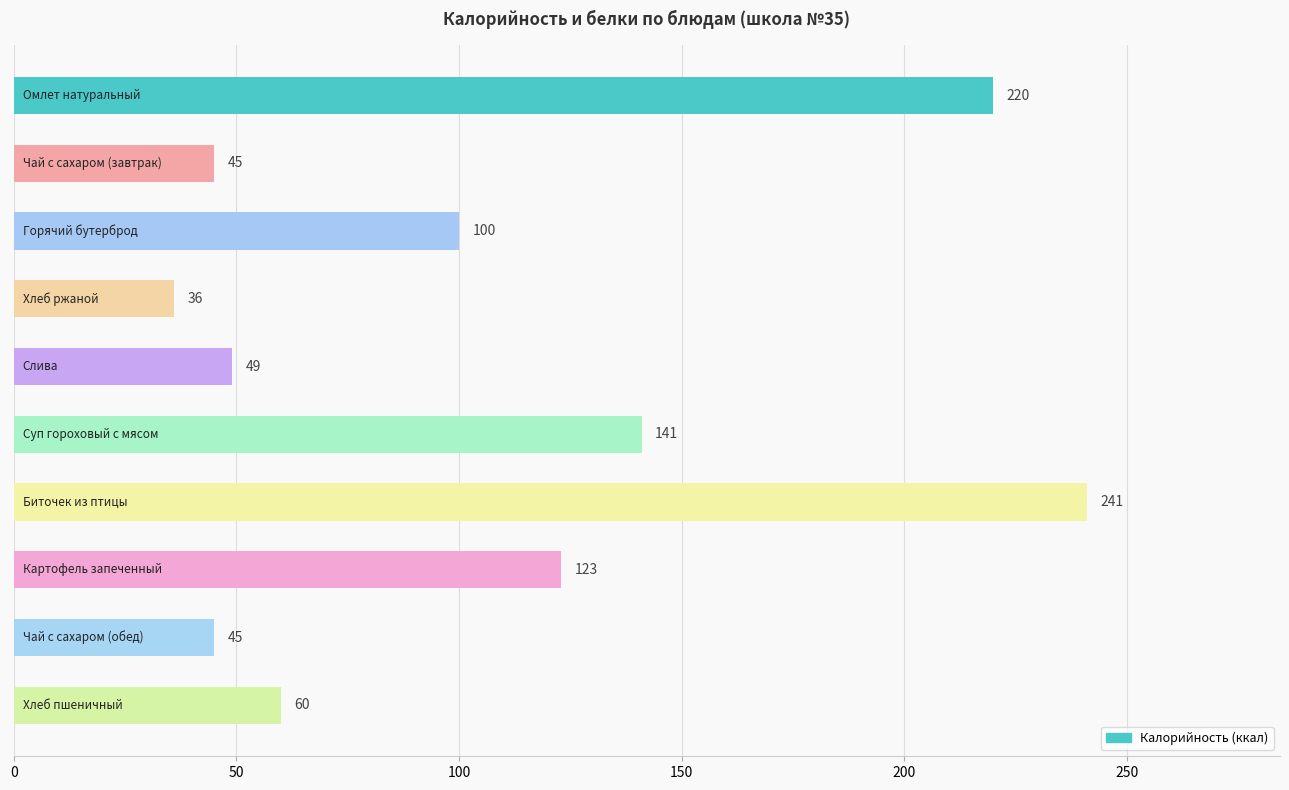

How many data points are less than 100?

5